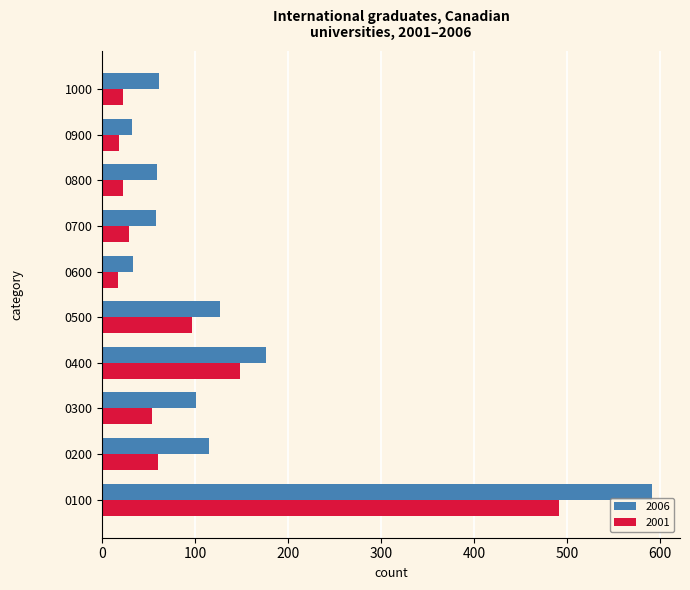

What is the smallest value displayed?

17